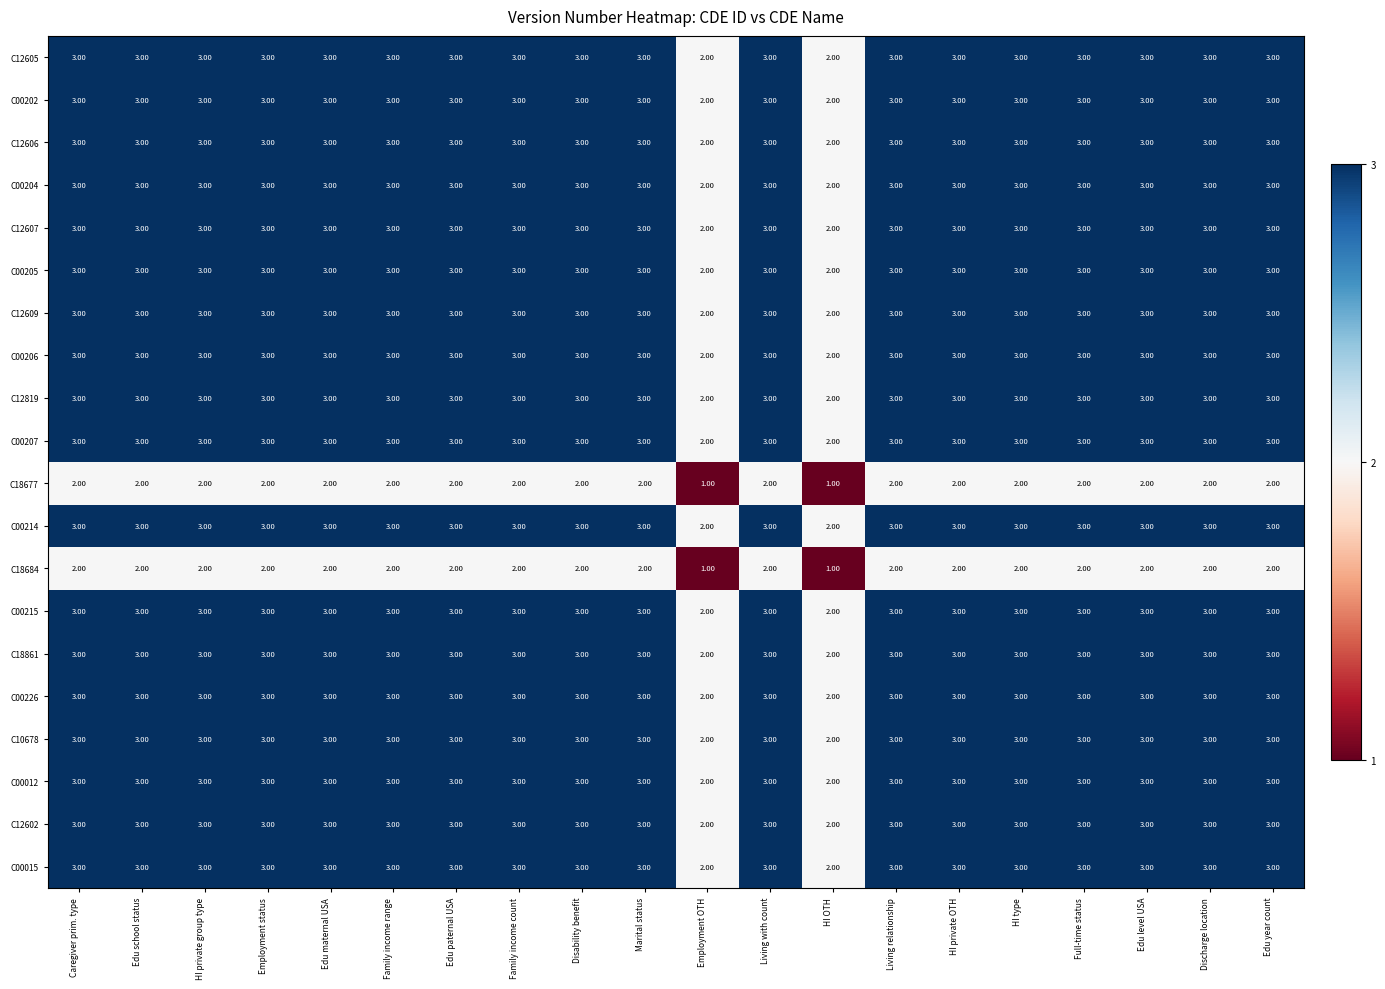

What is the average value of the C12609 series?

3